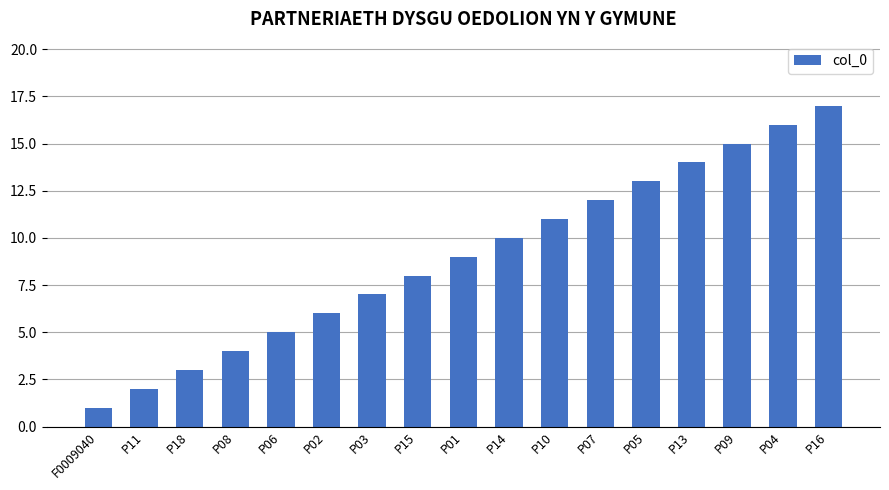

Are the bars grouped side by side (vs. stacked)?

No